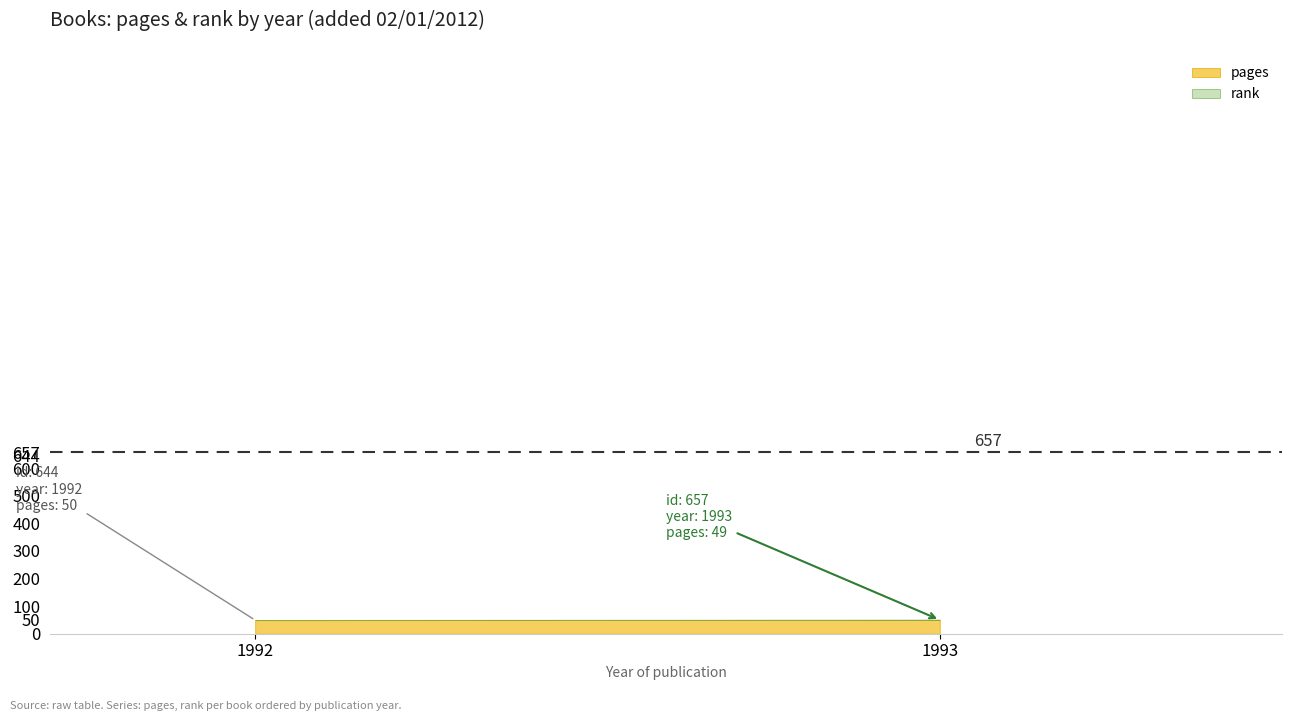

What is the difference between the maximum and minimum values in the id series?

13